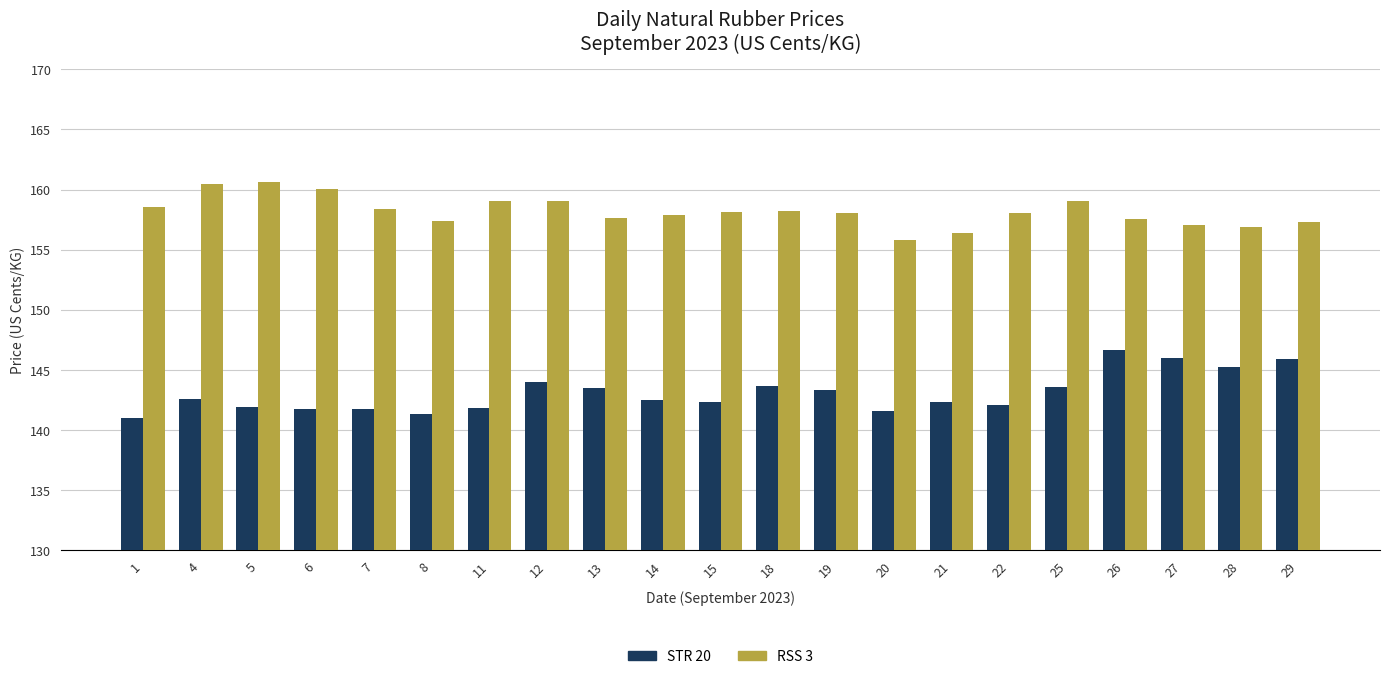

The RSS 3 series shows 255.9 at 14. True or false?

False